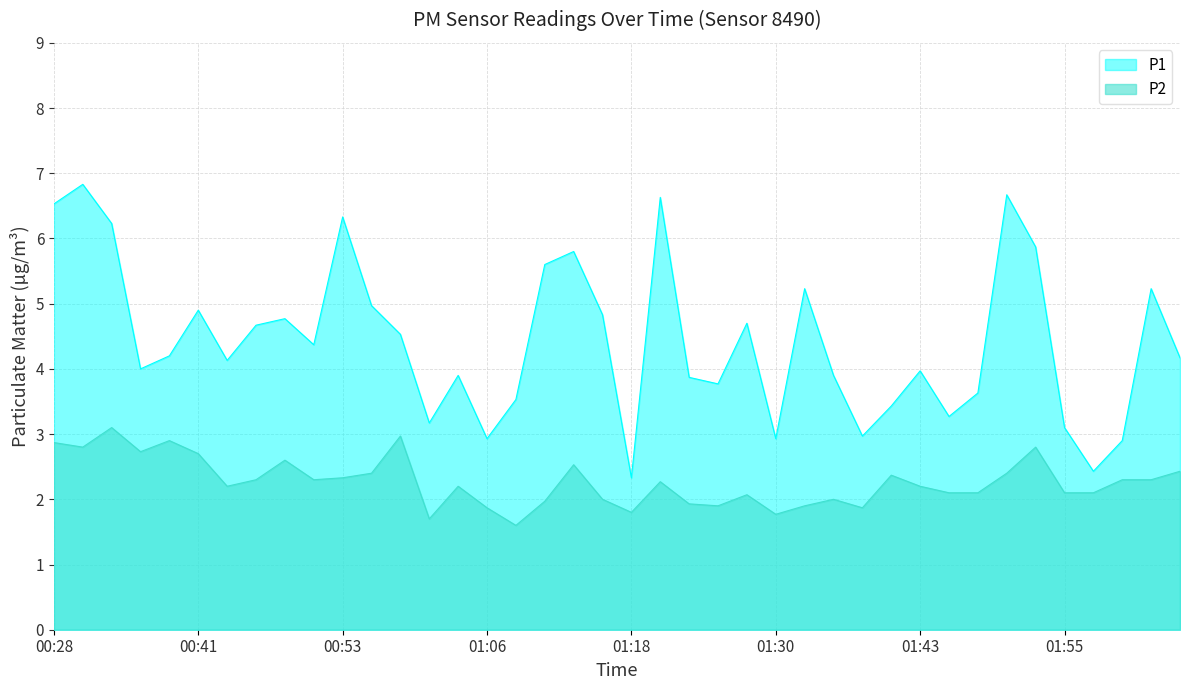

Reading left to right, extract all data points from this chart.

P1: 00:28=6.5	00:31=6.8	00:33=6.2	00:36=4.0	00:38=4.2	00:41=4.9	00:43=4.1	00:46=4.7	00:48=4.8	00:51=4.4	00:53=6.3	00:56=5.0	00:58=4.5	01:01=3.2	01:03=3.9	01:06=2.9	01:08=3.5	01:11=5.6	01:13=5.8	01:15=4.8	01:18=2.3	01:20=6.6	01:23=3.9	01:25=3.8	01:28=4.7	01:30=2.9	01:33=5.2	01:35=3.9	01:38=3.0	01:40=3.4	01:43=4.0	01:45=3.3	01:48=3.6	01:50=6.7	01:53=5.9	01:55=3.1	01:58=2.4	02:00=2.9	02:03=5.2	02:05=4.2
P2: 00:28=2.9	00:31=2.8	00:33=3.1	00:36=2.7	00:38=2.9	00:41=2.7	00:43=2.2	00:46=2.3	00:48=2.6	00:51=2.3	00:53=2.3	00:56=2.4	00:58=3.0	01:01=1.7	01:03=2.2	01:06=1.9	01:08=1.6	01:11=2.0	01:13=2.5	01:15=2.0	01:18=1.8	01:20=2.3	01:23=1.9	01:25=1.9	01:28=2.1	01:30=1.8	01:33=1.9	01:35=2.0	01:38=1.9	01:40=2.4	01:43=2.2	01:45=2.1	01:48=2.1	01:50=2.4	01:53=2.8	01:55=2.1	01:58=2.1	02:00=2.3	02:03=2.3	02:05=2.4